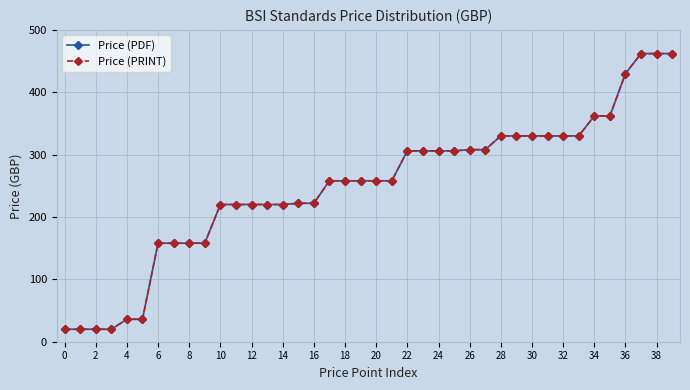

Reading right to left, what are all the values shown in this chart?

Price (PDF): 462	462	462	430	362	362	330	330	330	330	330	330	308	308	306	306	306	306	258	258	258	258	258	222	222	220	220	220	220	220	158	158	158	158	36	36	20	20	20	20
Price (PRINT): 462	462	462	430	362	362	330	330	330	330	330	330	308	308	306	306	306	306	258	258	258	258	258	222	222	220	220	220	220	220	158	158	158	158	36	36	20	20	20	20